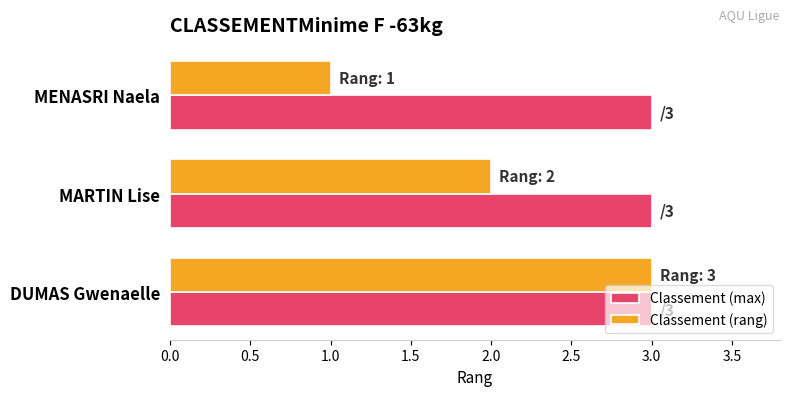

Which label corresponds to the smallest value in the chart?

MENASRI Naela